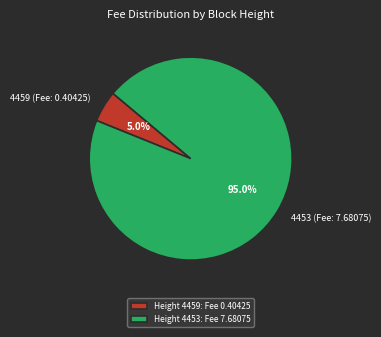

What percentage is the 4453 (Fee: 7.68075) slice, to the nearest percent?

95%